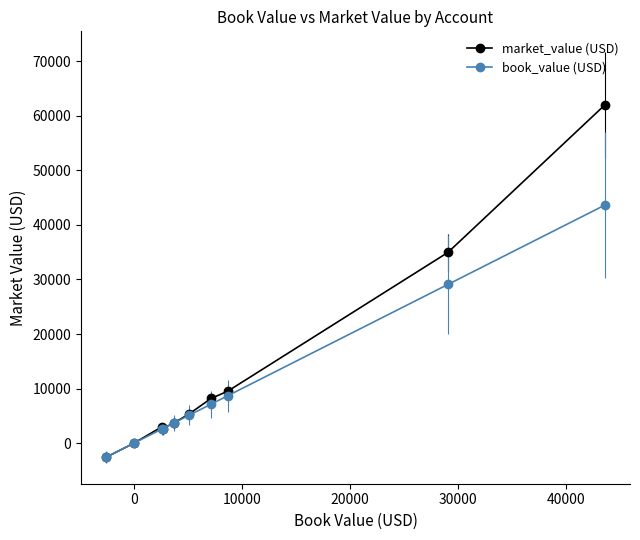

What is the highest value of the book_value (USD) series?

43650.5